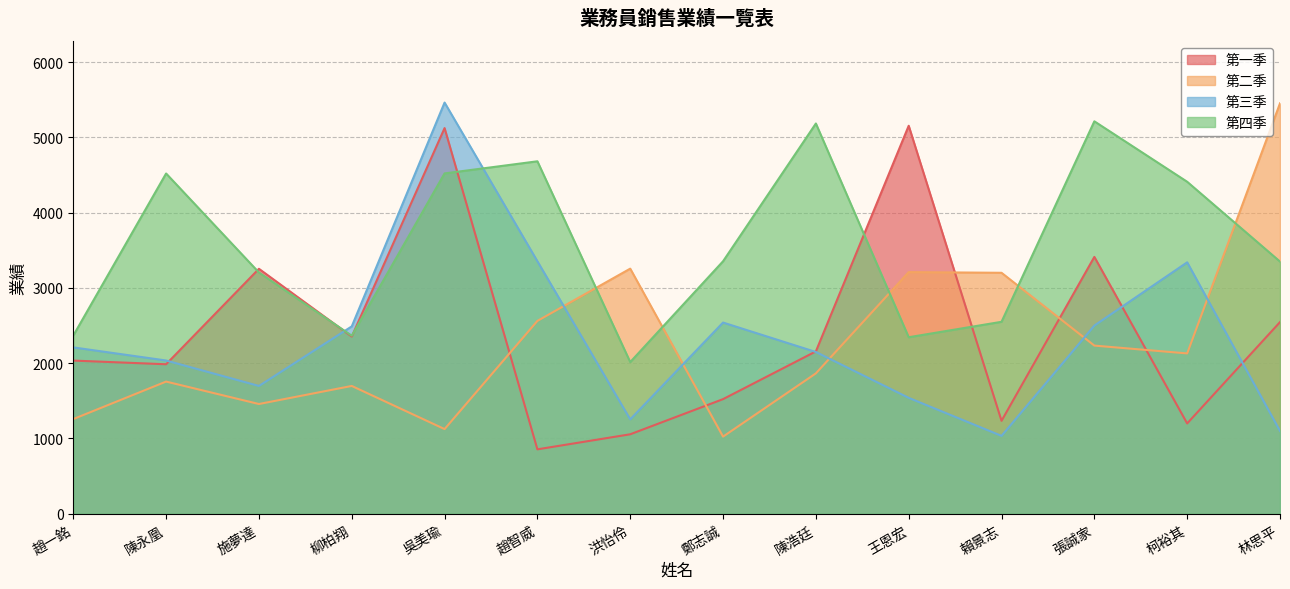

What is the label of the 2nd point from the left?

陳永凰